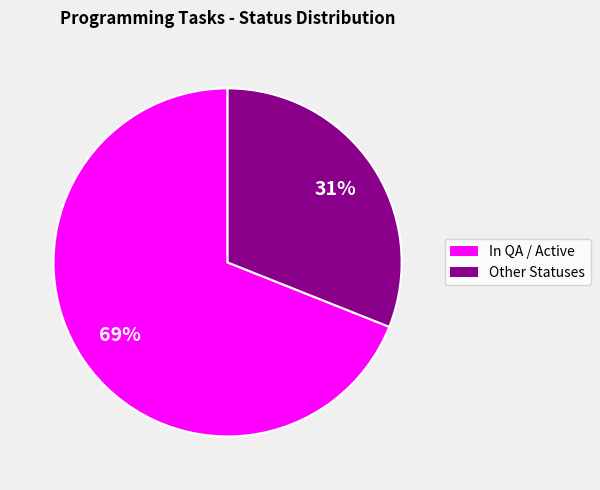

Is there any slice that represents more than half of the pie?

Yes